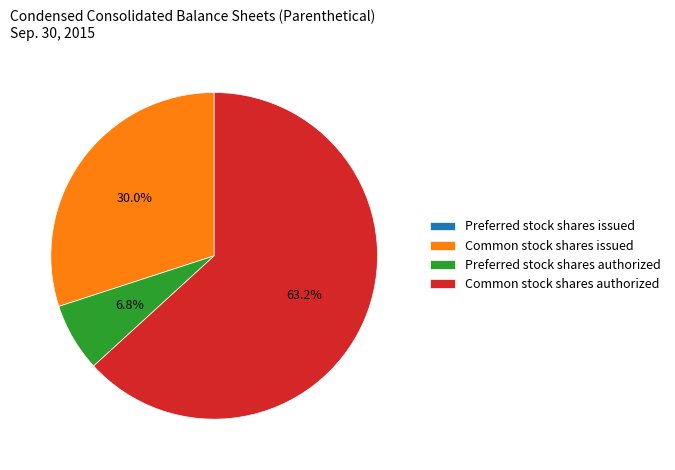

What is the majority slice?

Common stock shares authorized